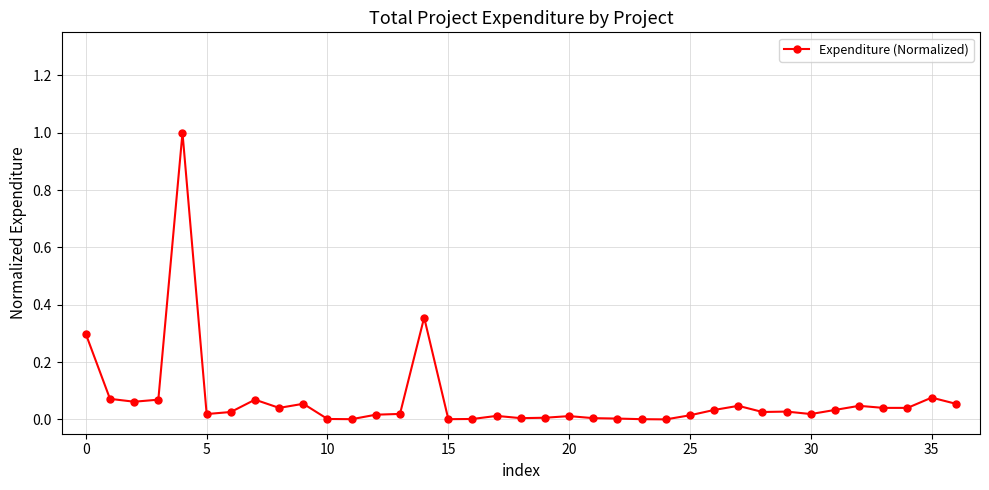

What is the maximum value shown in the chart?

1.0